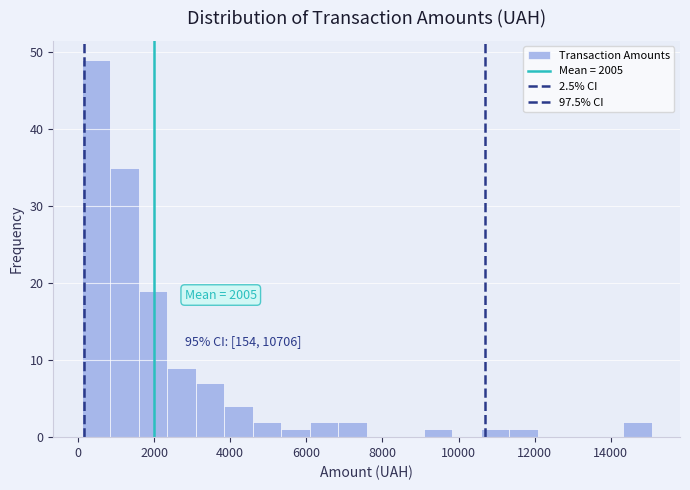

Read against the x-axis, roughly where is the centre of the tallest bar?

400